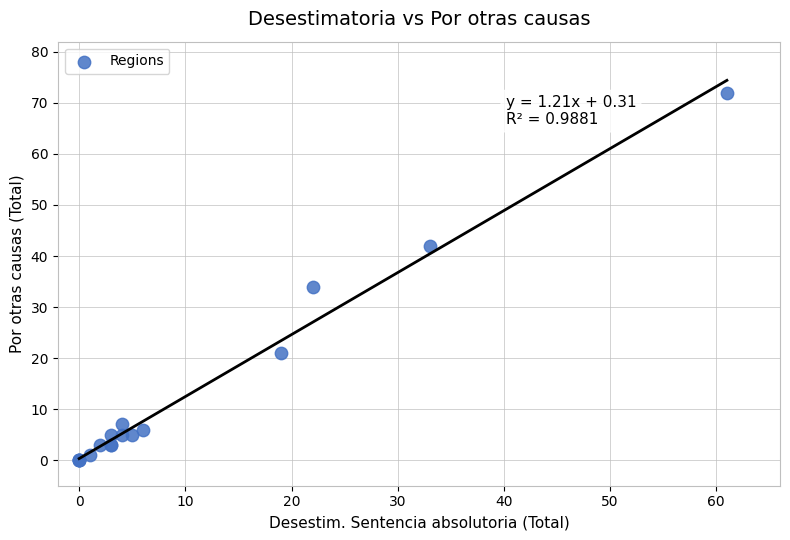

What Y value in the scatter plot is closest to 36?

34